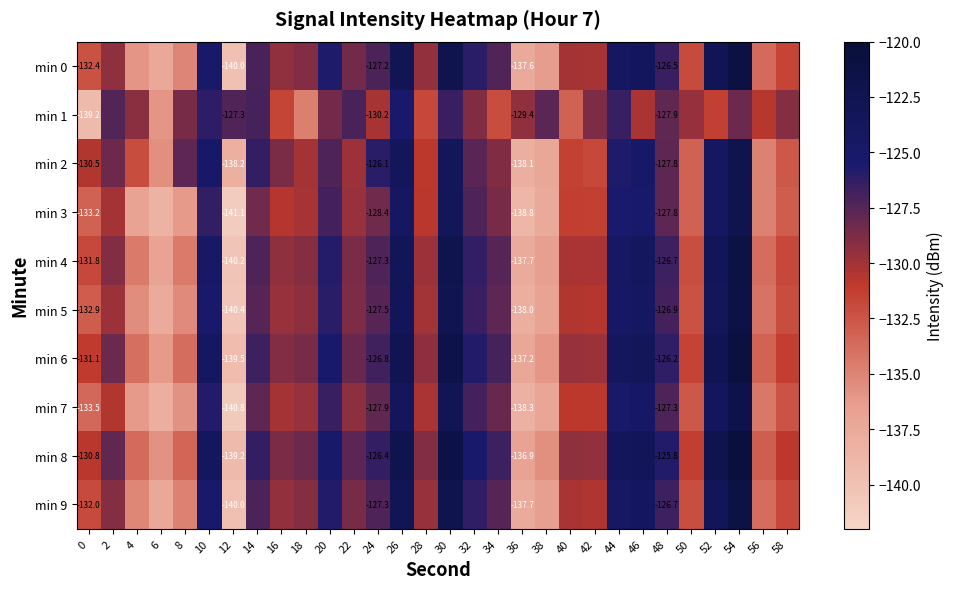

The min 8 series shows -135.8 at 6. True or false?

True